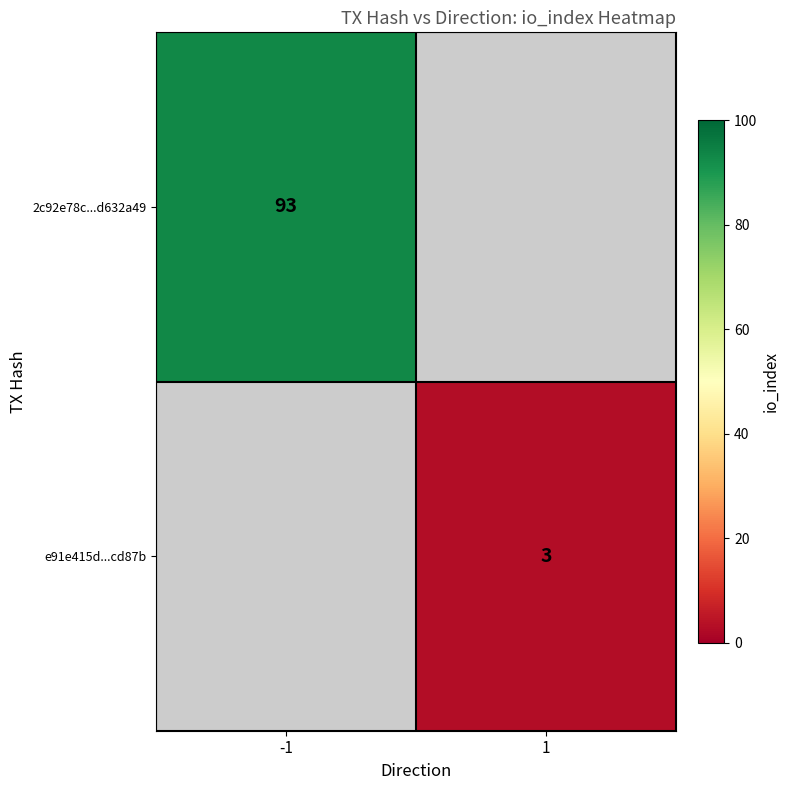

True or false: 2c92e78c...d632a49 has a value of 93 at -1.

True